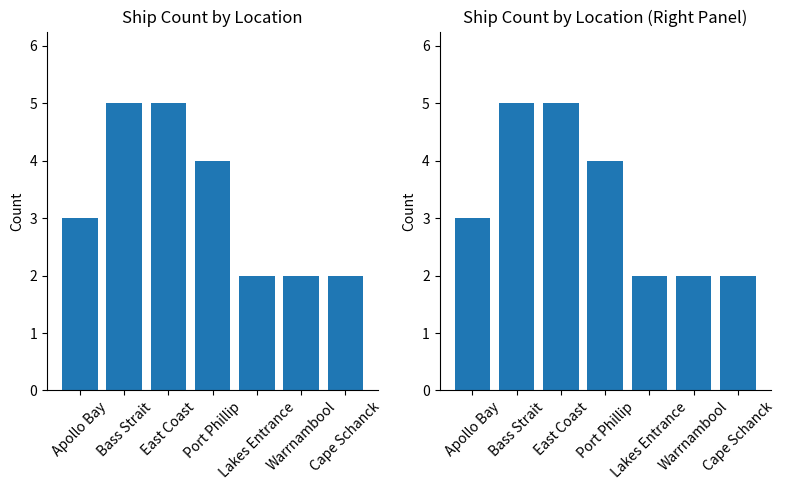

Reading right to left, list all the values displayed in this chart.

2	2	2	4	5	5	3